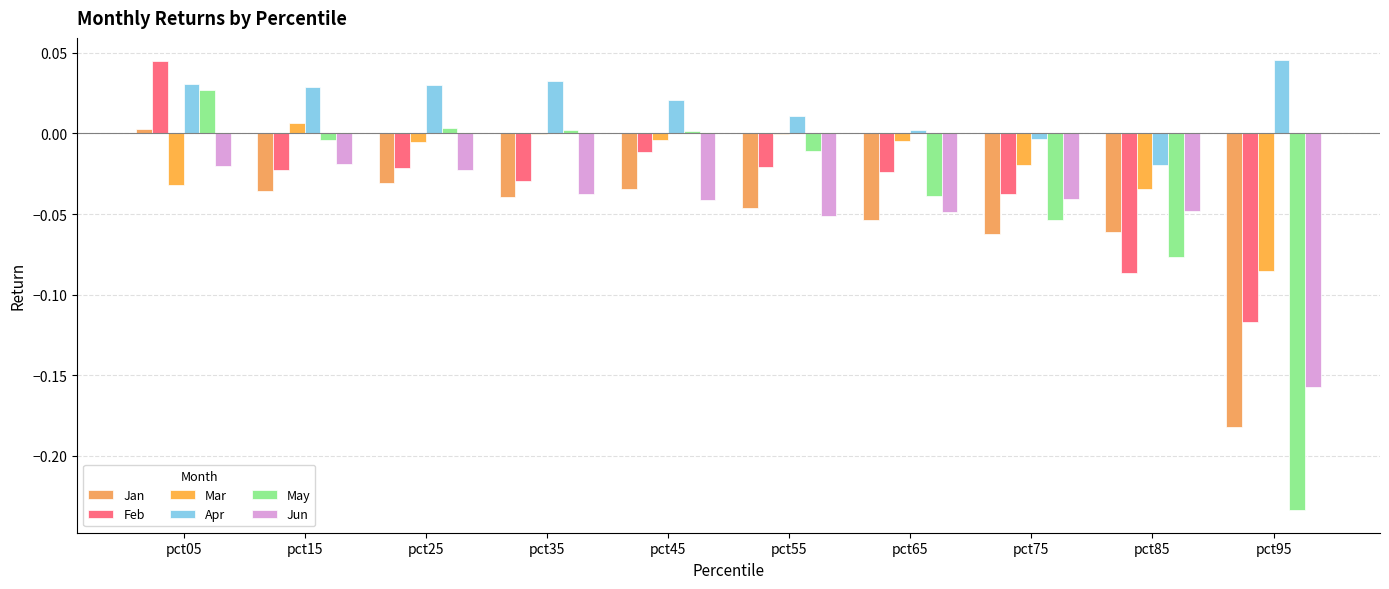

Reading left to right, extract all data points from this chart.

Jan: 0.0	-0.0	-0.0	-0.0	-0.0	-0.0	-0.1	-0.1	-0.1	-0.2
Feb: 0.0	-0.0	-0.0	-0.0	-0.0	-0.0	-0.0	-0.0	-0.1	-0.1
Mar: -0.0	0.0	-0.0	-0.0	-0.0	-0.0	-0.0	-0.0	-0.0	-0.1
Apr: 0.0	0.0	0.0	0.0	0.0	0.0	0.0	-0.0	-0.0	0.0
May: 0.0	-0.0	0.0	0.0	0.0	-0.0	-0.0	-0.1	-0.1	-0.2
Jun: -0.0	-0.0	-0.0	-0.0	-0.0	-0.1	-0.0	-0.0	-0.0	-0.2